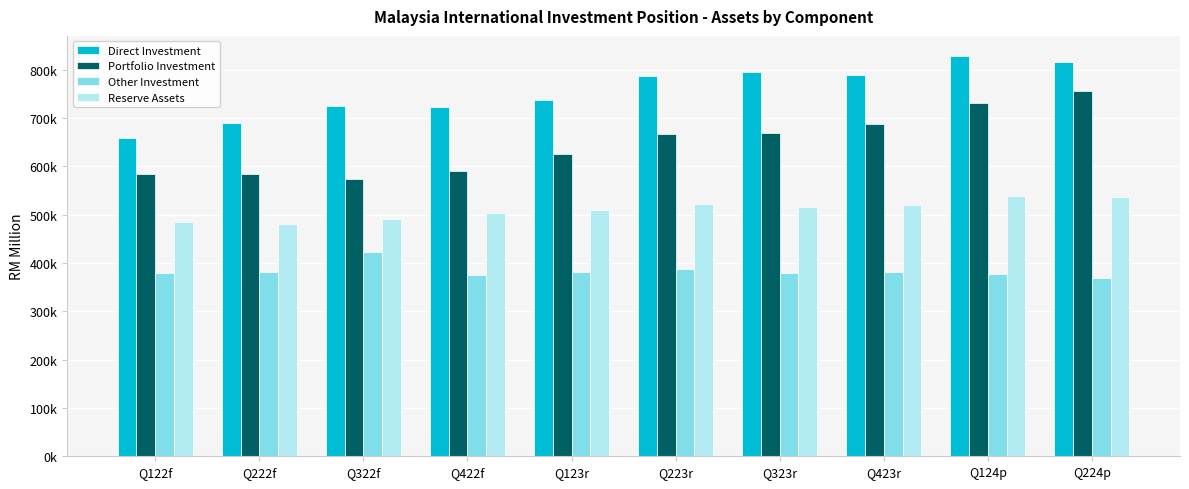

Does the chart contain stacked bars?

No